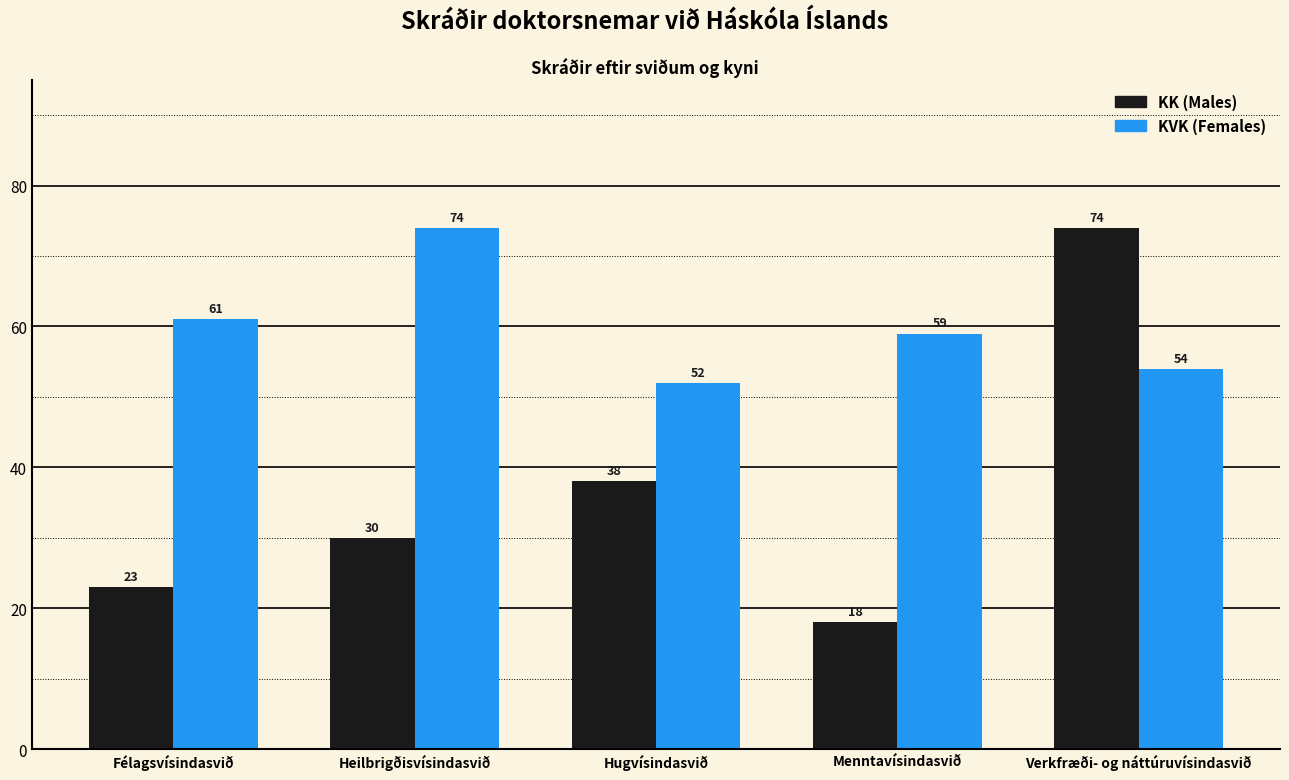

What is the label of the 4th bar from the right?

Heilbrigðisvísindasvið